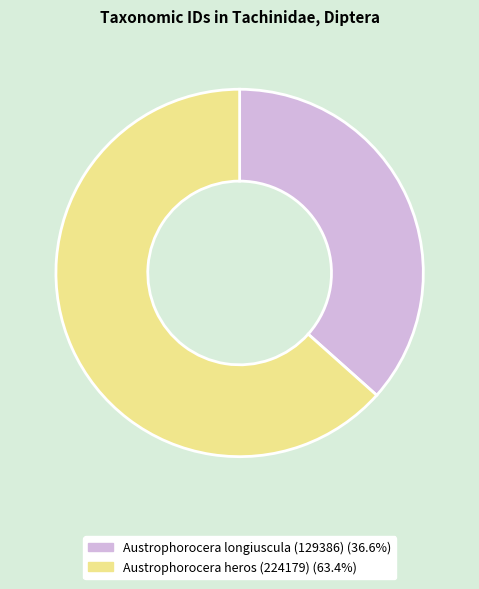

Do Austrophorocera longiuscula (129386) and Austrophorocera heros (224179) together represent more than half of the pie?

Yes